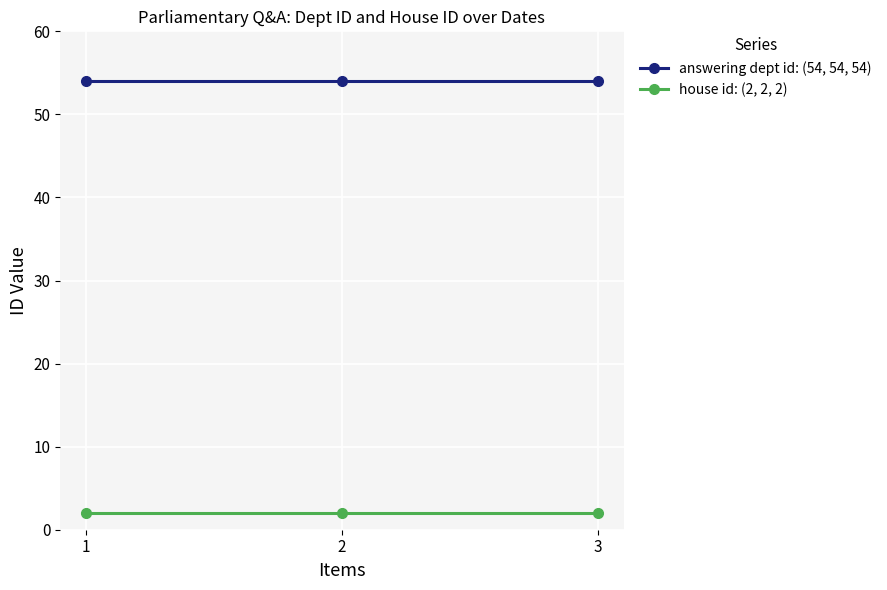

What is the difference between the highest and lowest values at 3?

52